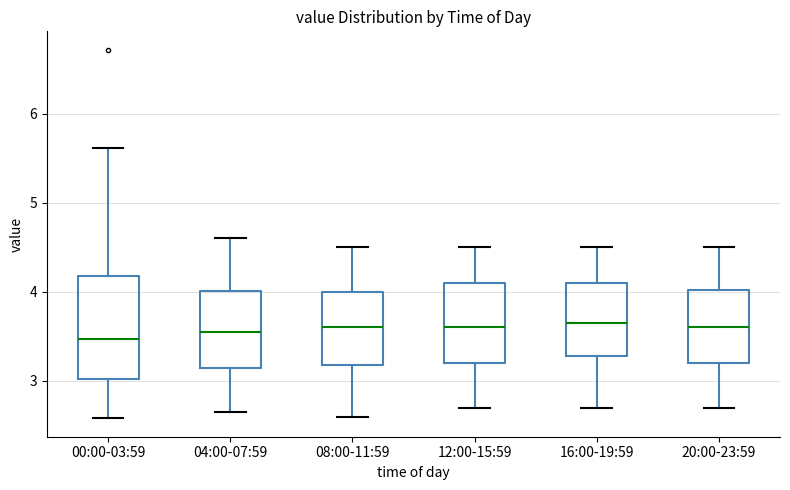

Where is the upper edge of the box for 20:00-23:59 on the y-axis? The values are not printed on the chart, so give them approximately, as read against the axis.

4.0